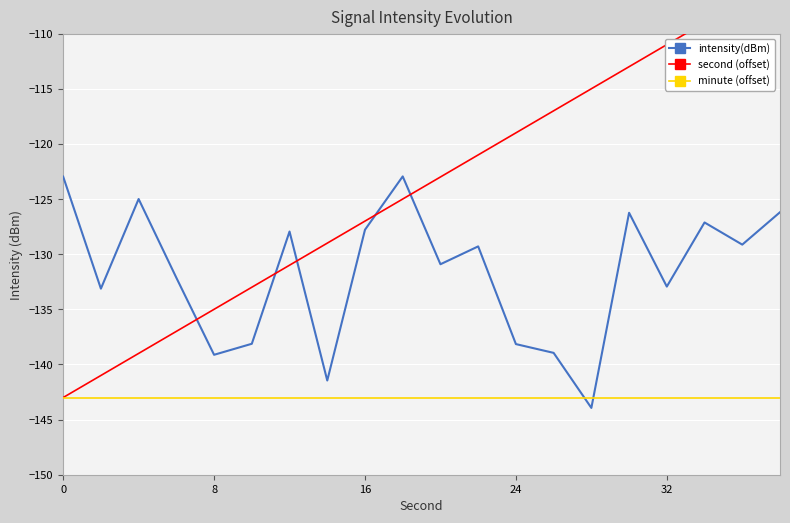

True or false: minute (offset) has a value of -207.9 at 8.

False